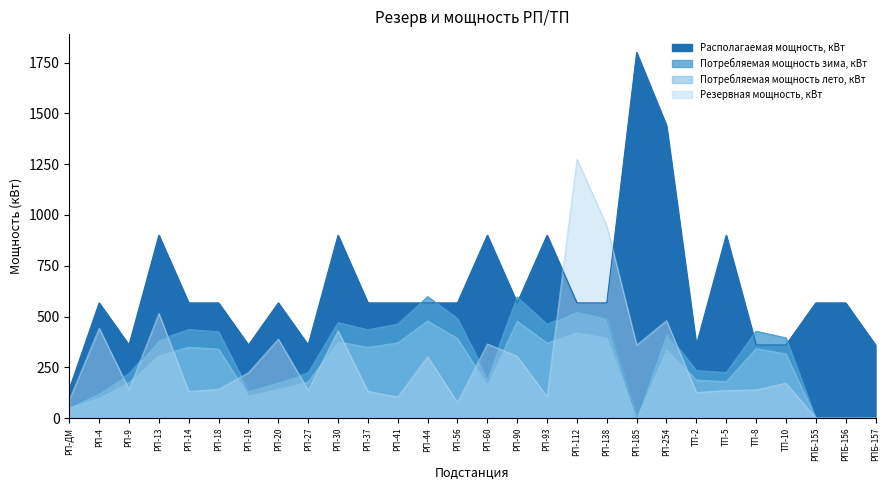

How many data points does each series have?

28